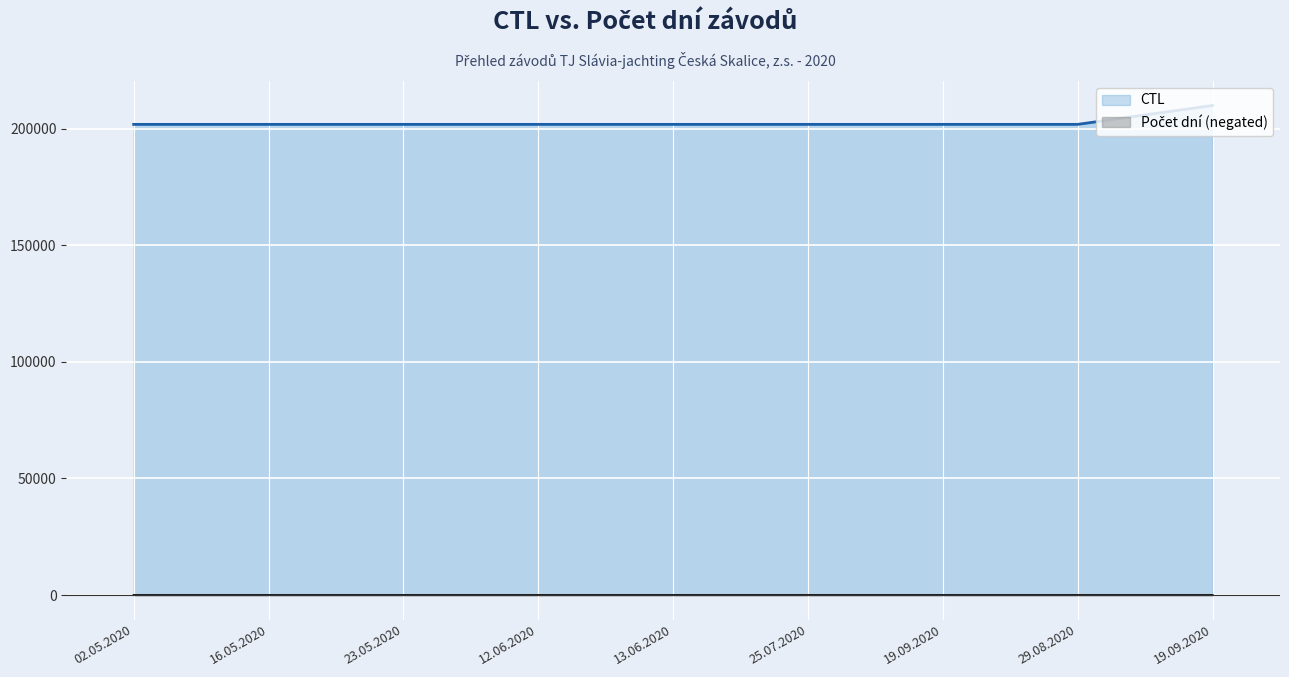

The value of CTL at 25.07.2020 is 201806. True or false?

True